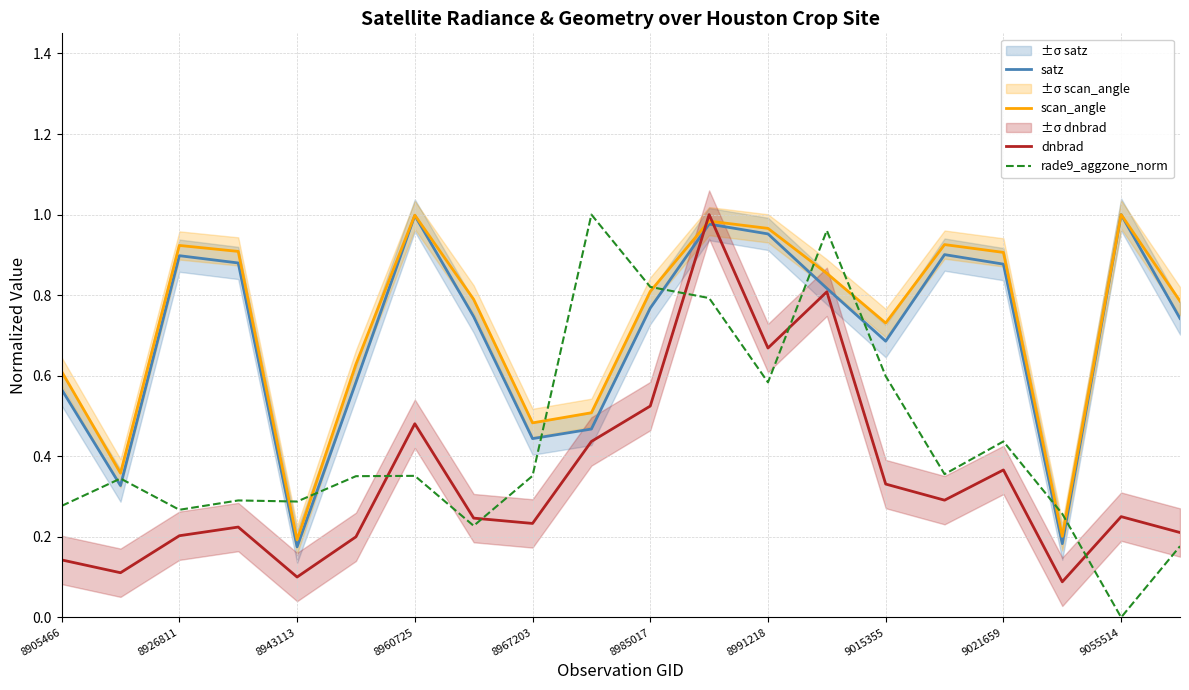

Reading left to right, extract all data points from this chart.

satz: 0.6	0.3	0.9	0.9	0.2	0.6	1.0	0.7	0.4	0.5	0.8	1.0	1.0	0.8	0.7	0.9	0.9	0.2	1.0	0.7
scan_angle: 0.6	0.4	0.9	0.9	0.2	0.6	1.0	0.8	0.5	0.5	0.8	1.0	1.0	0.9	0.7	0.9	0.9	0.2	1.0	0.8
dnbrad: 0.1	0.1	0.2	0.2	0.1	0.2	0.5	0.2	0.2	0.4	0.5	1.0	0.7	0.8	0.3	0.3	0.4	0.1	0.3	0.2
rade9_aggzone_norm: 0.3	0.3	0.3	0.3	0.3	0.4	0.4	0.2	0.4	1.0	0.8	0.8	0.6	1.0	0.6	0.4	0.4	0.3	0.0	0.2